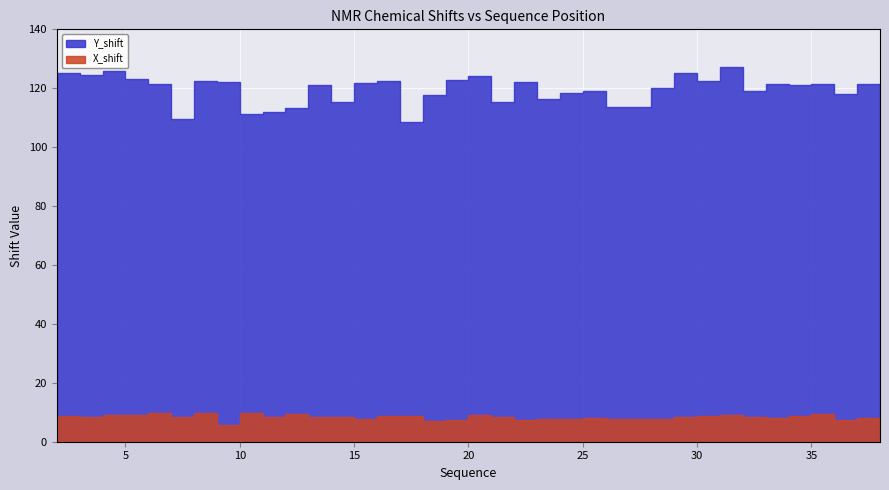

Between 28 and 15, which is larger?

15